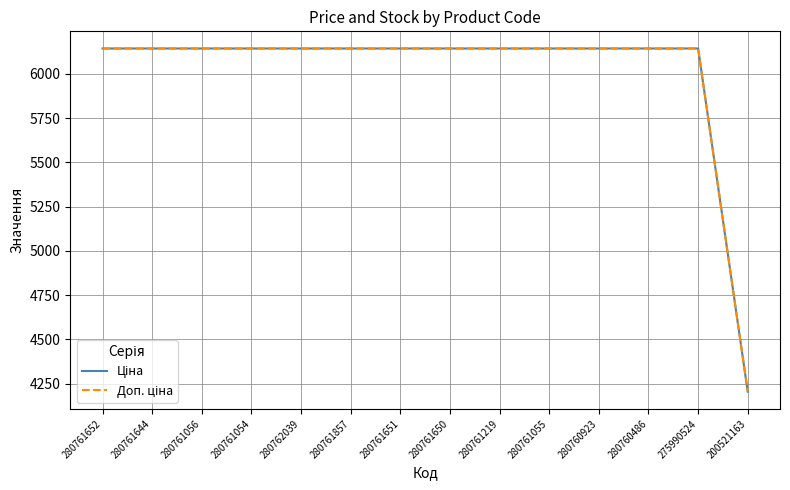

What is the total value across all series at 280762039?

12286.5